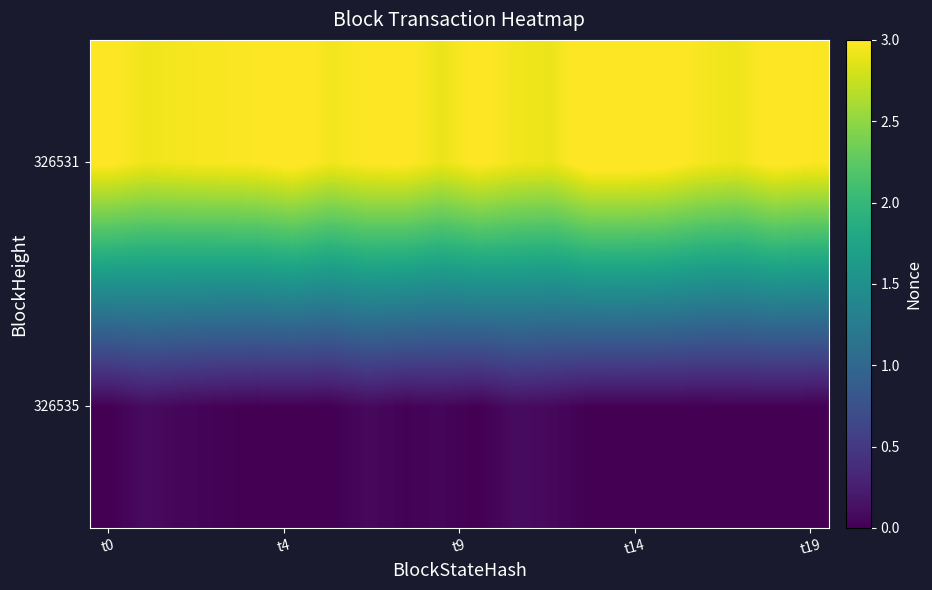

Rank the series by their average value, from lowest to highest.

326535, 326531